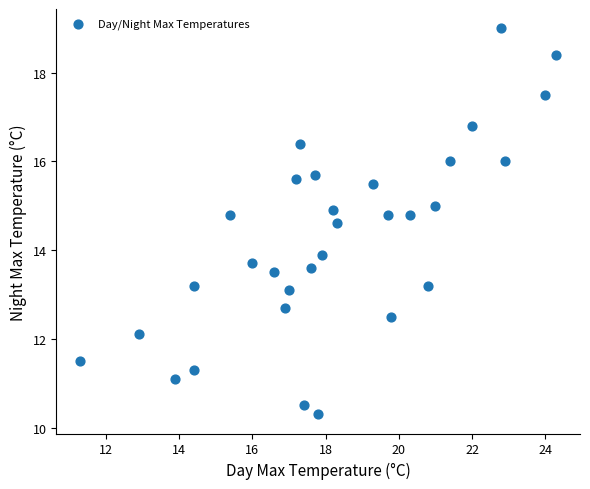

What Y value in the scatter plot is closest to 14?

13.9